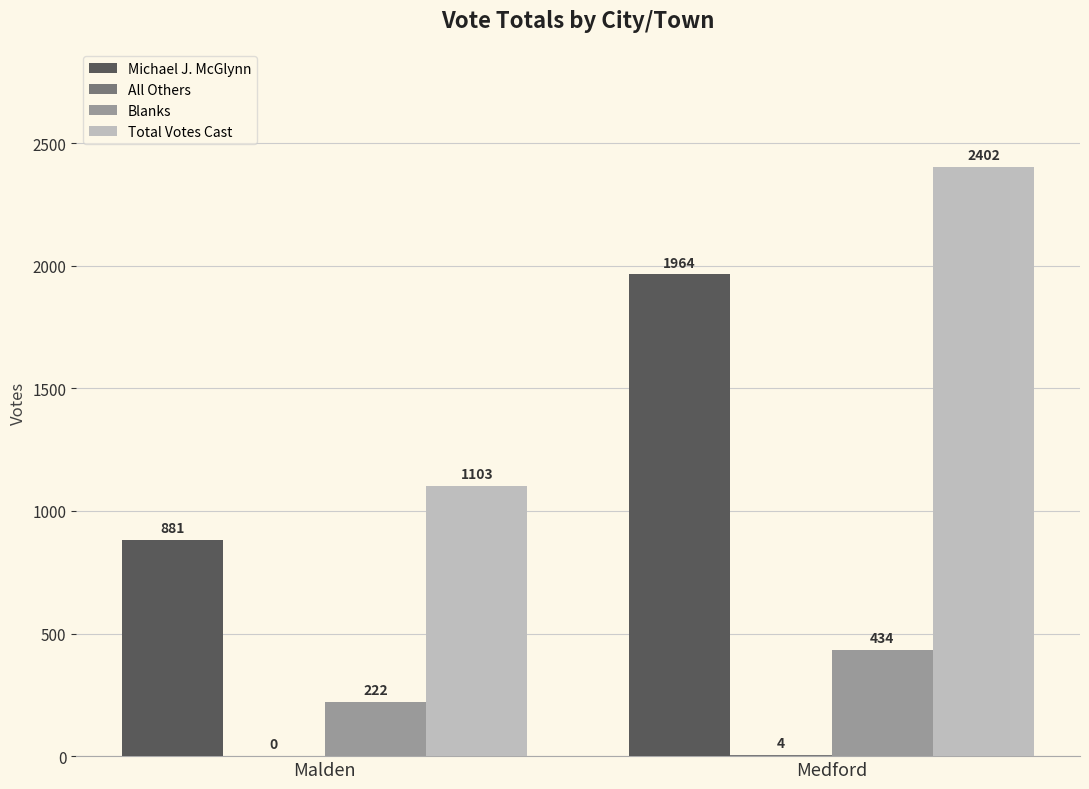

Is it true that Total Votes Cast equals 2402 at Medford?

True